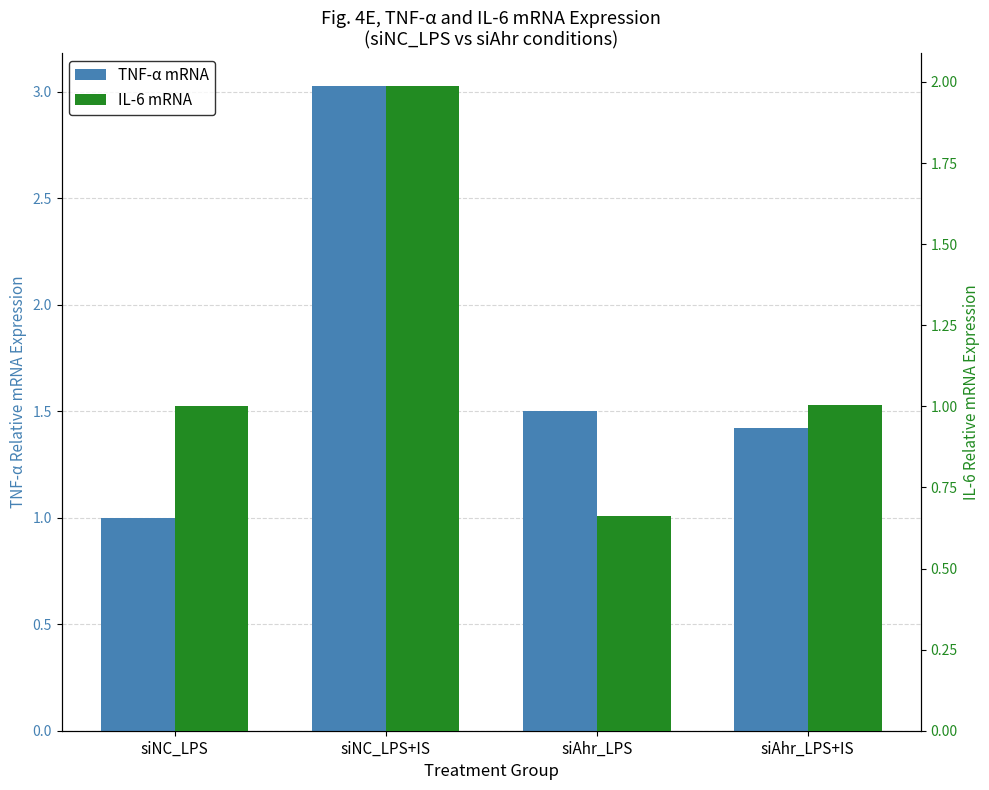

True or false: TNF-α mRNA has a value of 1.5 at siNC_LPS.

False